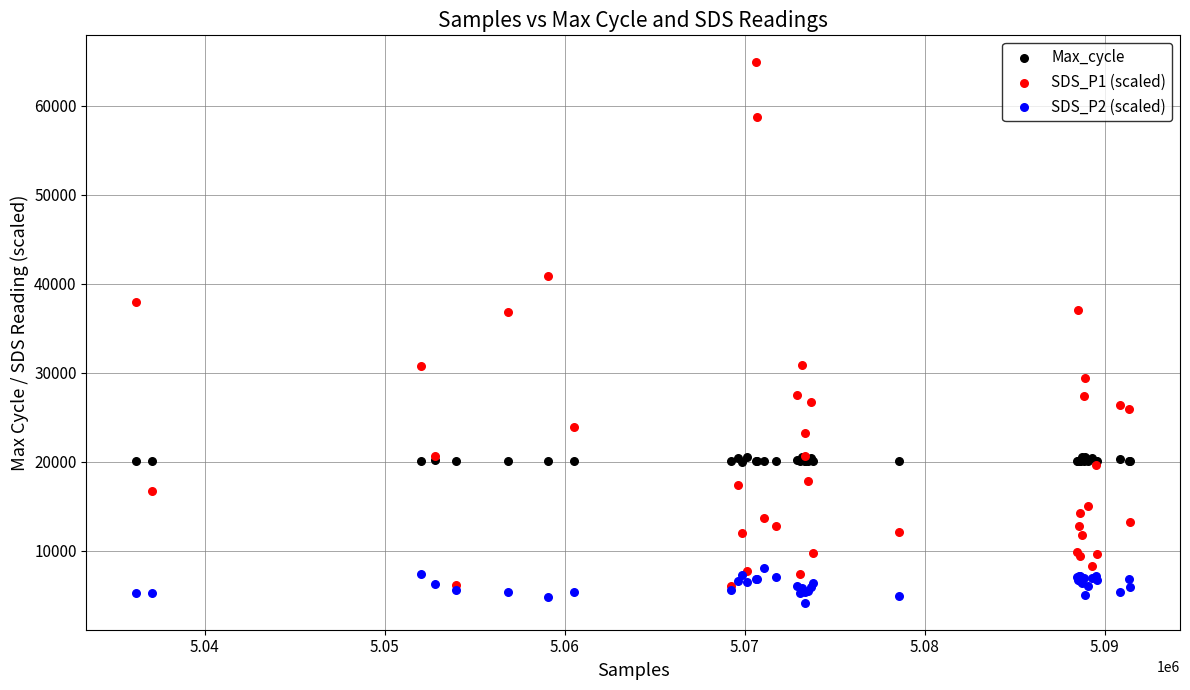

What are all the series names shown in the legend?

Max_cycle, SDS_P1 (scaled), SDS_P2 (scaled)